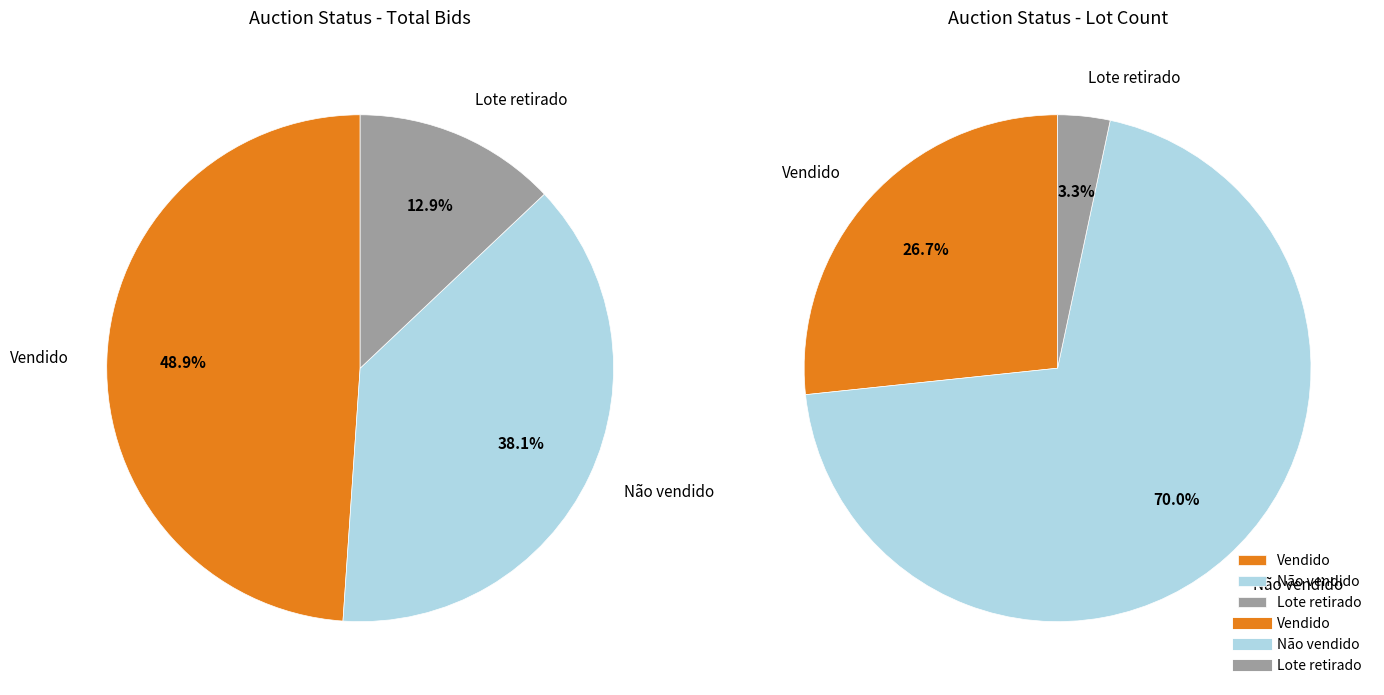

To the nearest percent, what percentage of the pie is Lote retirado?

3%